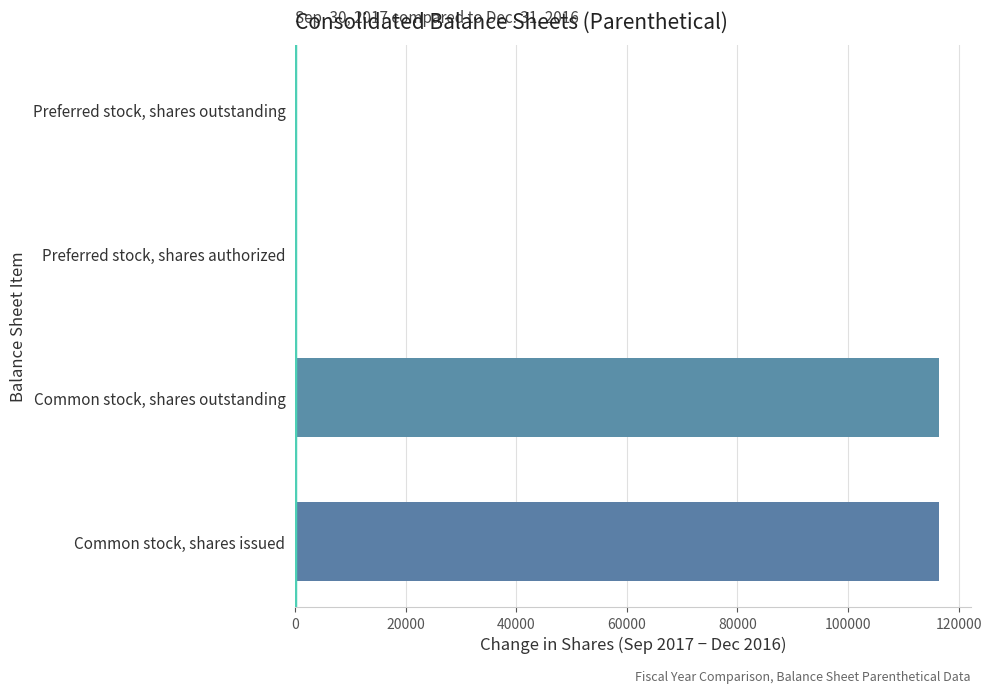

What is the sum of the values at Common stock, shares issued and Preferred stock, shares authorized?

116376